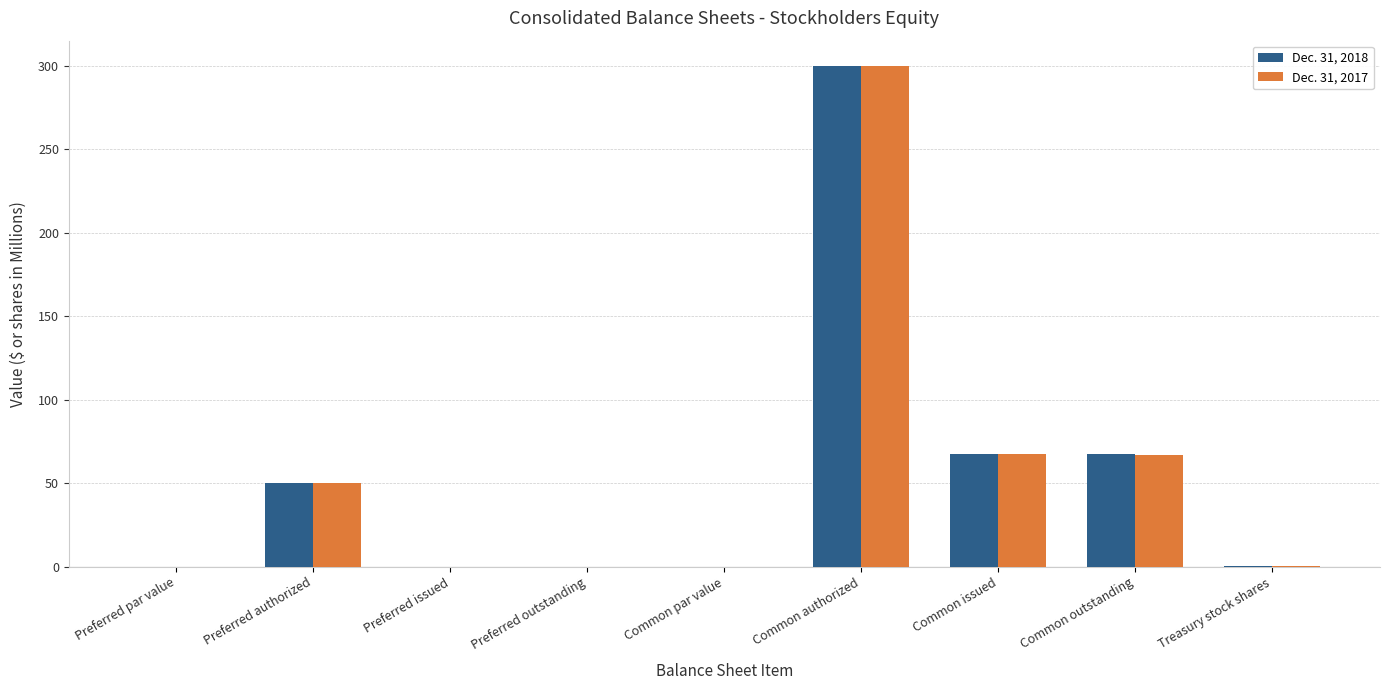

At which label does Dec. 31, 2018 reach its peak?

Common authorized